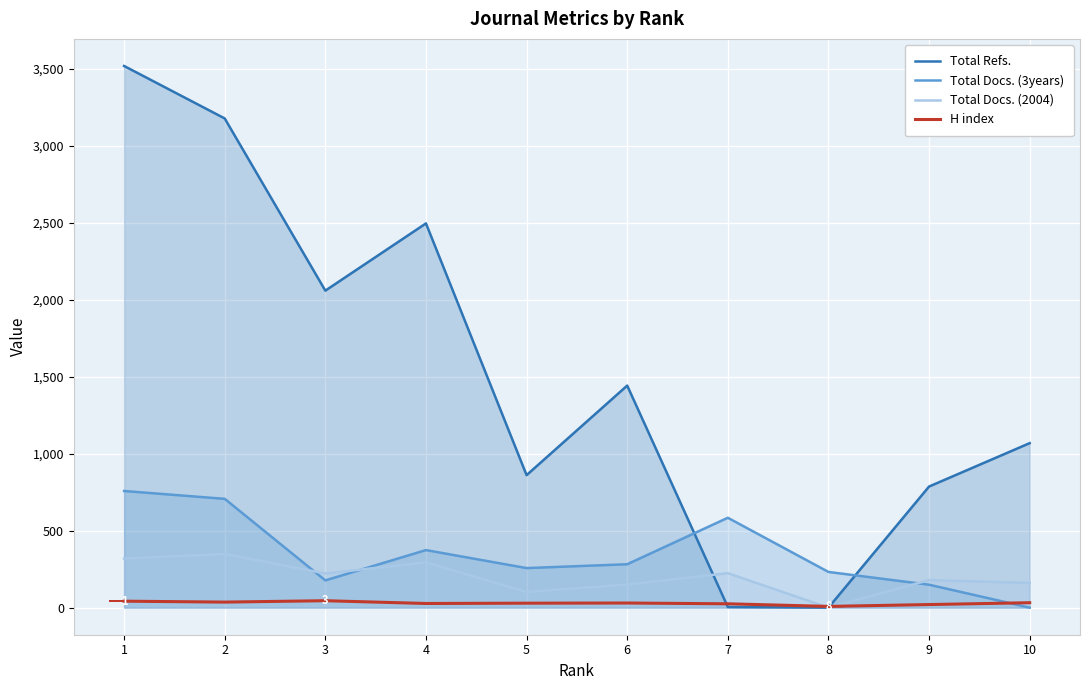

Which has a higher value, 5 or 7?

5